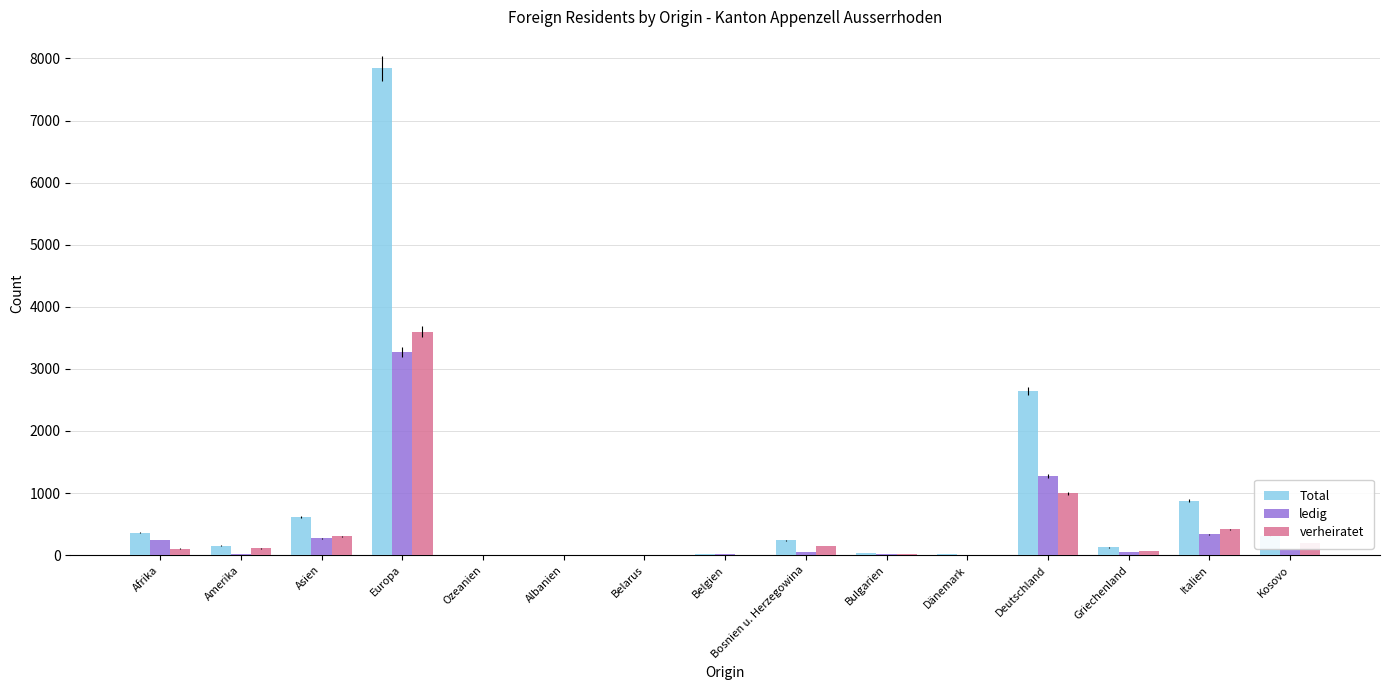

What are all the series names shown in the legend?

Total, ledig, verheiratet